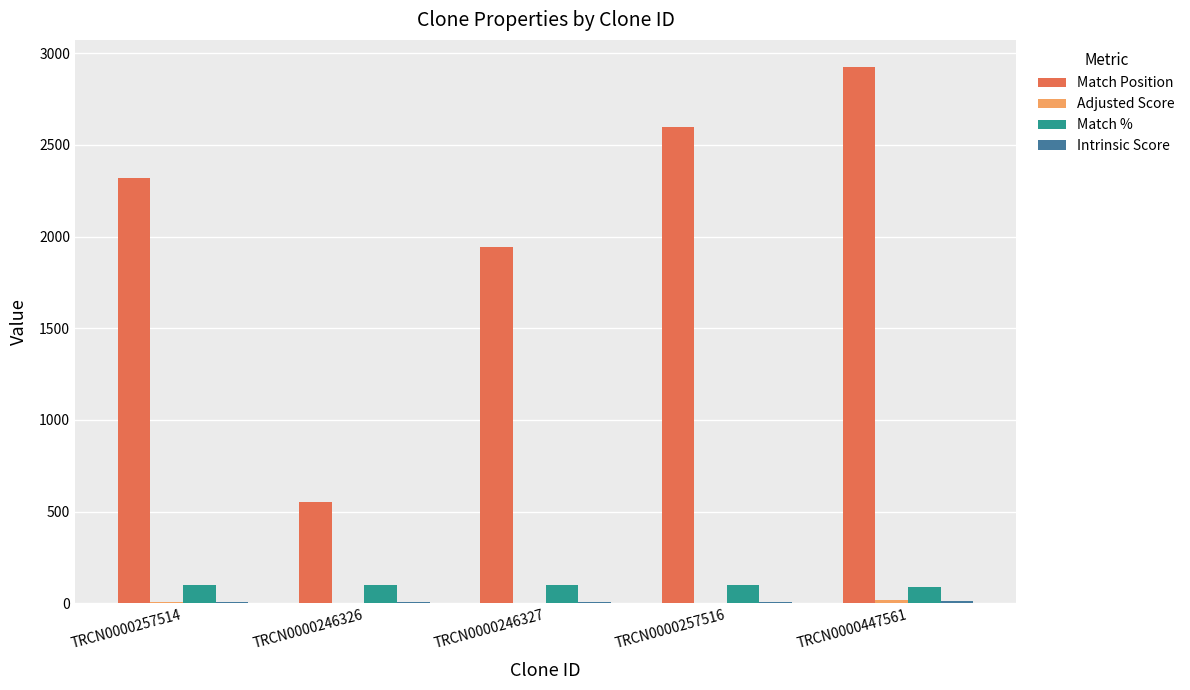

At which label is Match Position closest to 1739?

TRCN0000246327